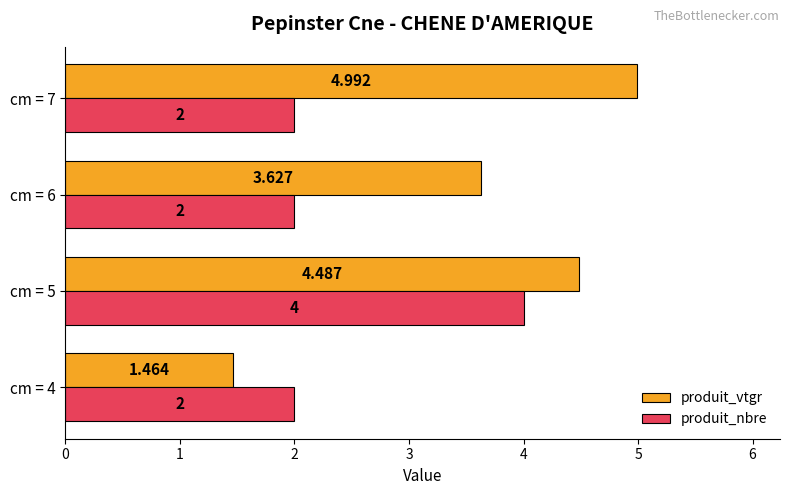

Is the value of produit_nbre at cm = 6 greater than the value of produit_vtgr at cm = 4?

Yes